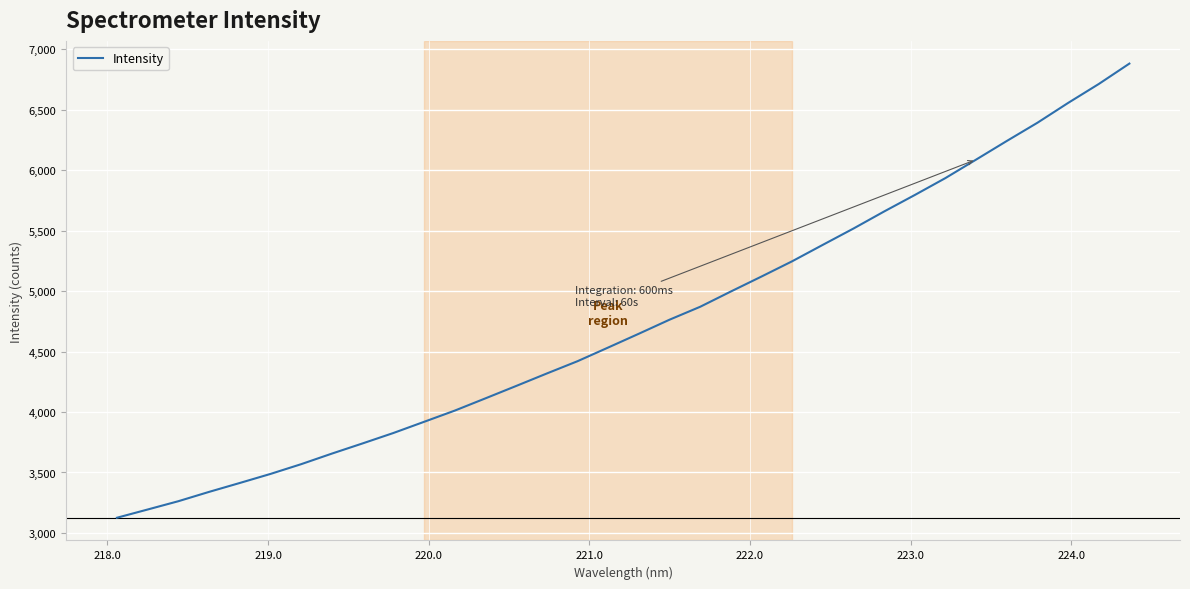

What is the minimum value shown in the chart?

3125.6